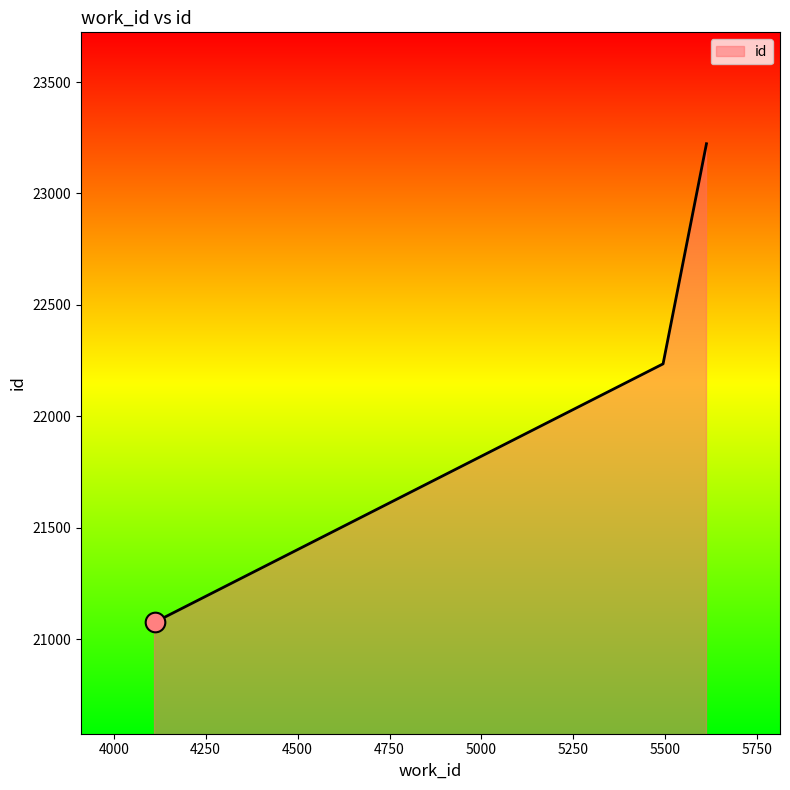

What is the minimum value shown in the chart?

21075